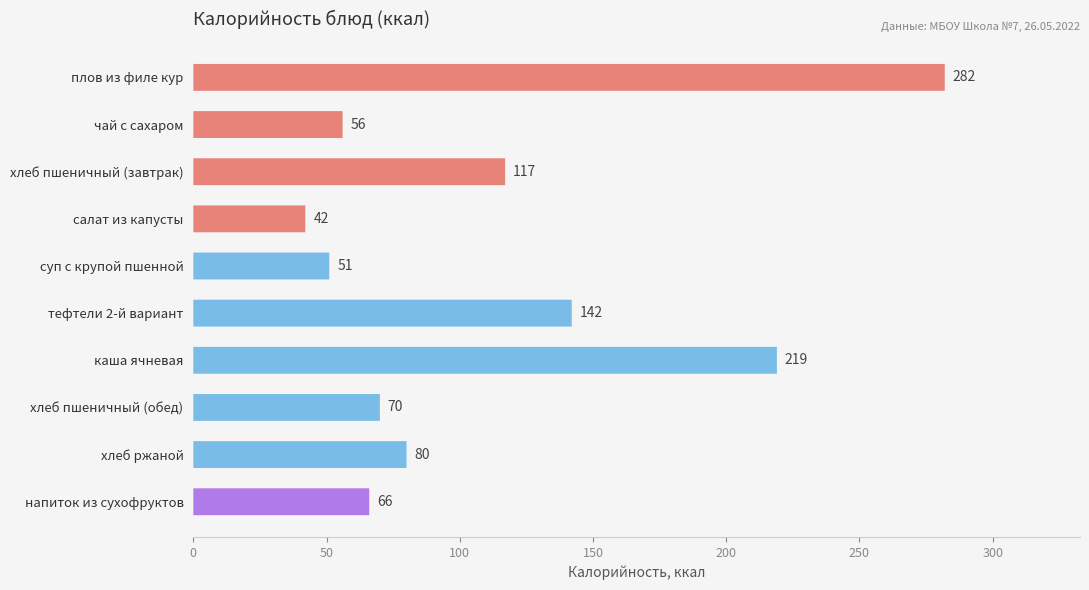

What is the value of the 3rd bar from the left?

117